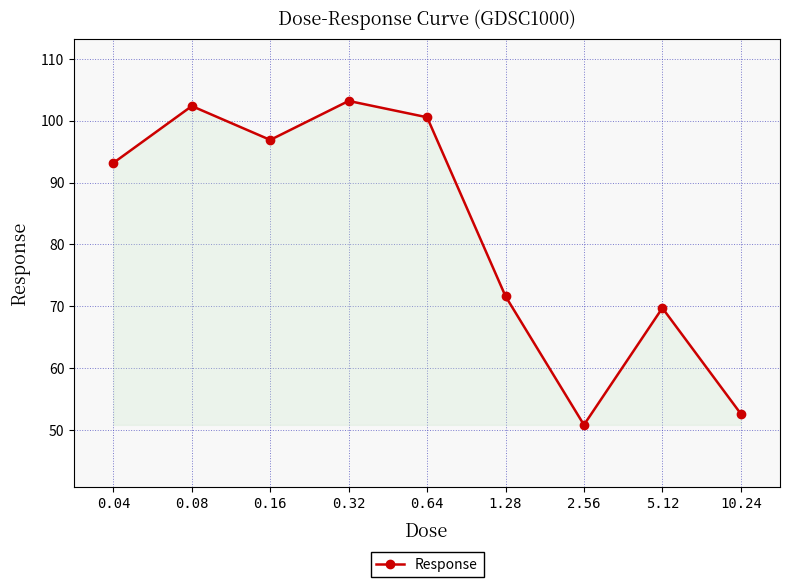

Where does the data first go above 93?

0.04